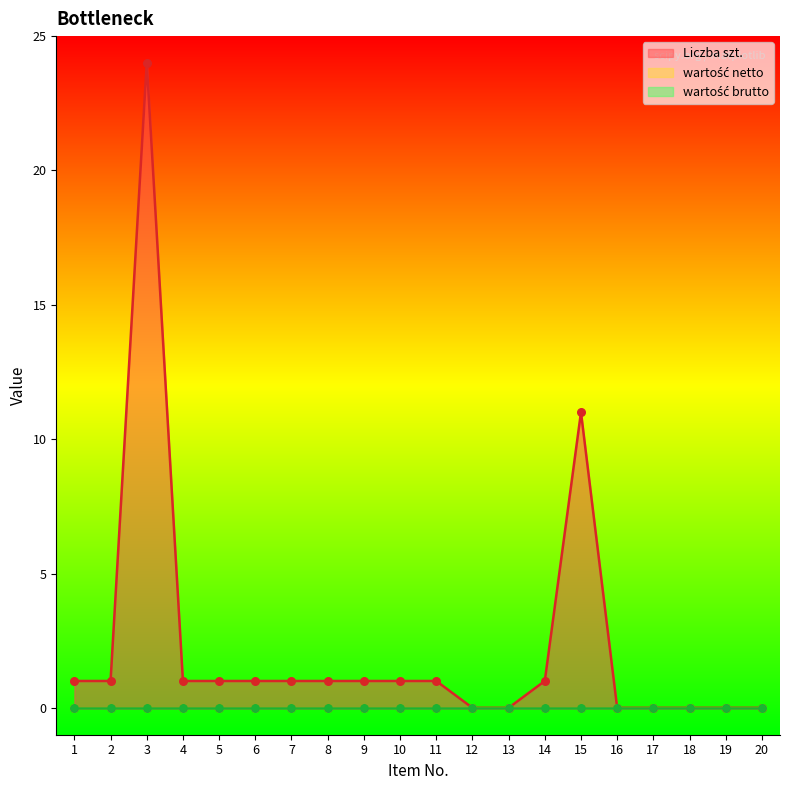

Which series reaches the minimum Y coordinate?

Liczba szt.